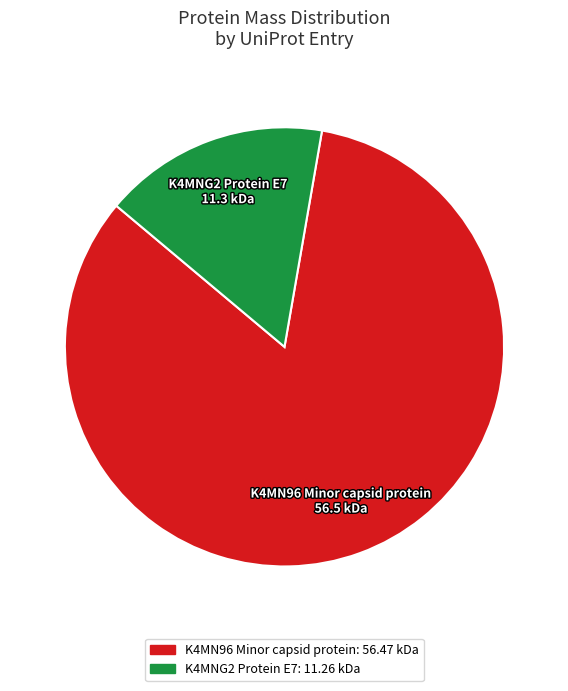

Which slice is the smallest?

K4MNG2 Protein E7